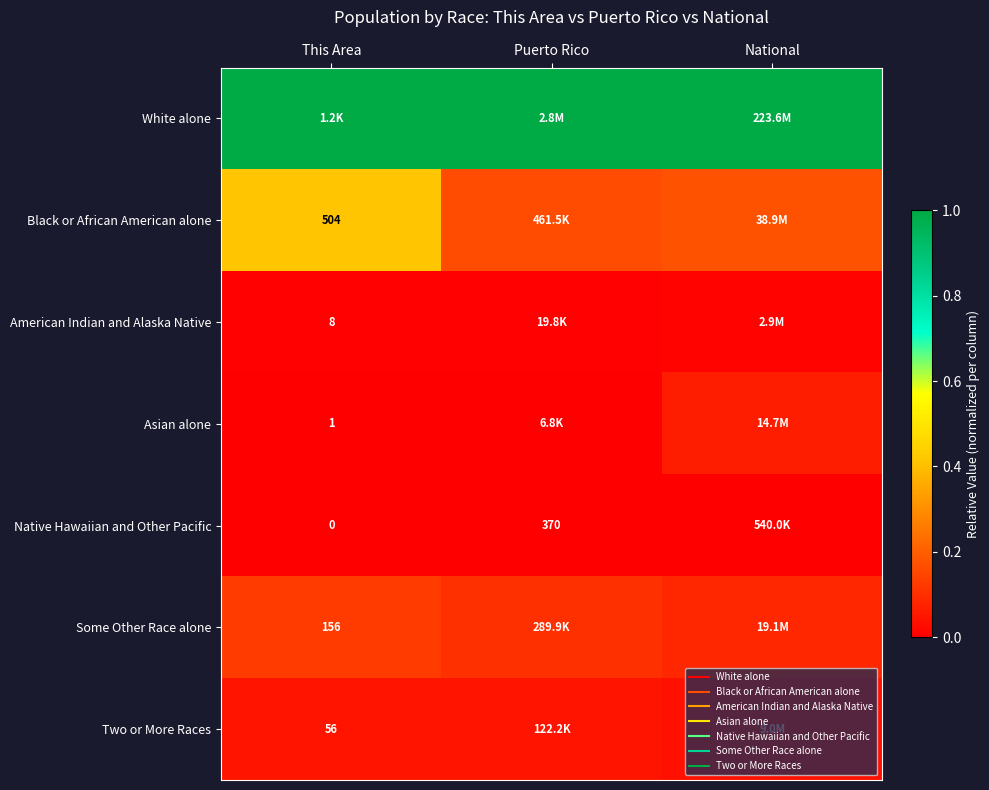

At how many categories does at least one series exceed 0?

3